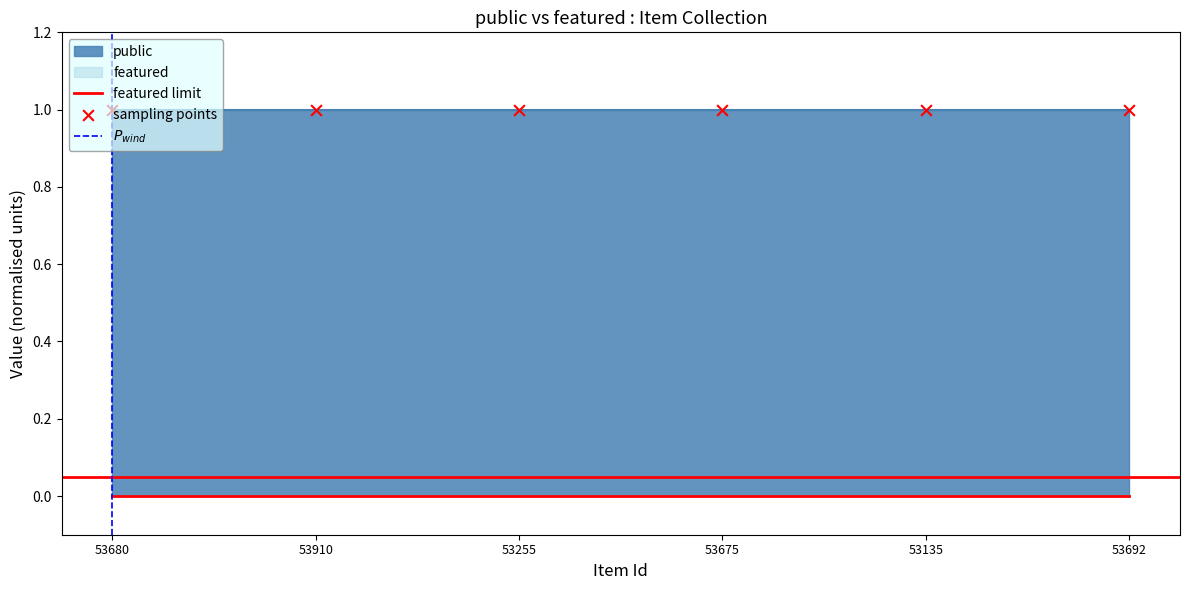

Which series contains the highest Y value?

public